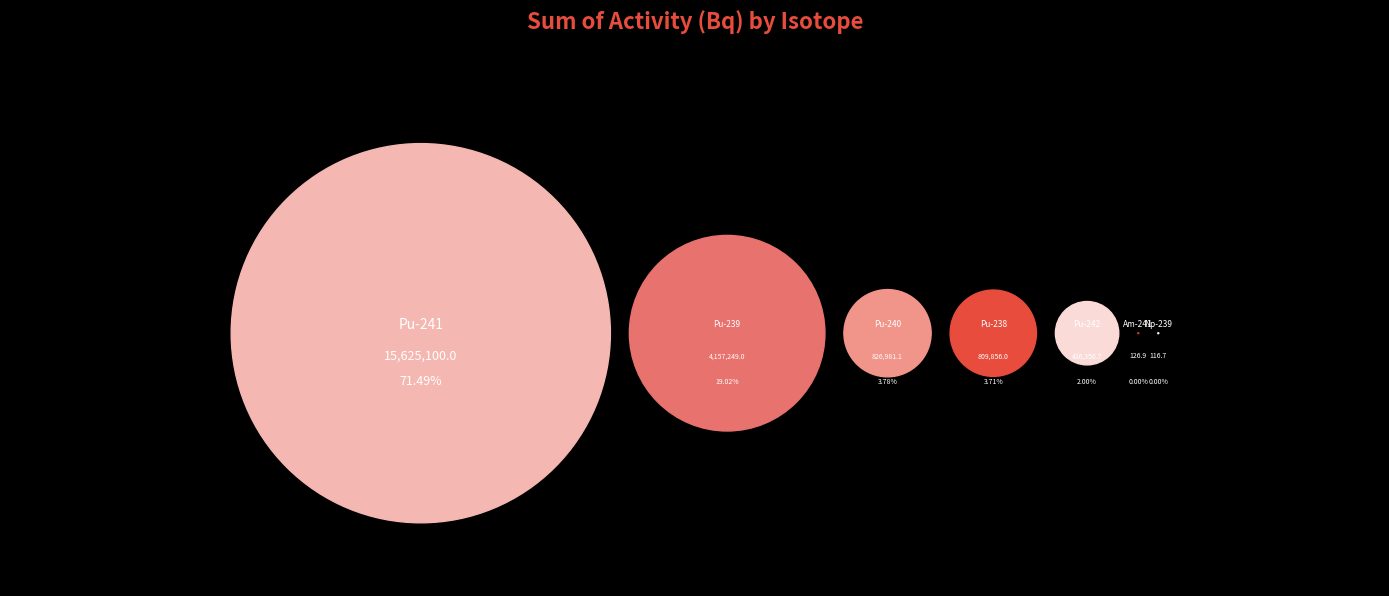

Between Np-239 and Pu-241, which is larger?

Pu-241